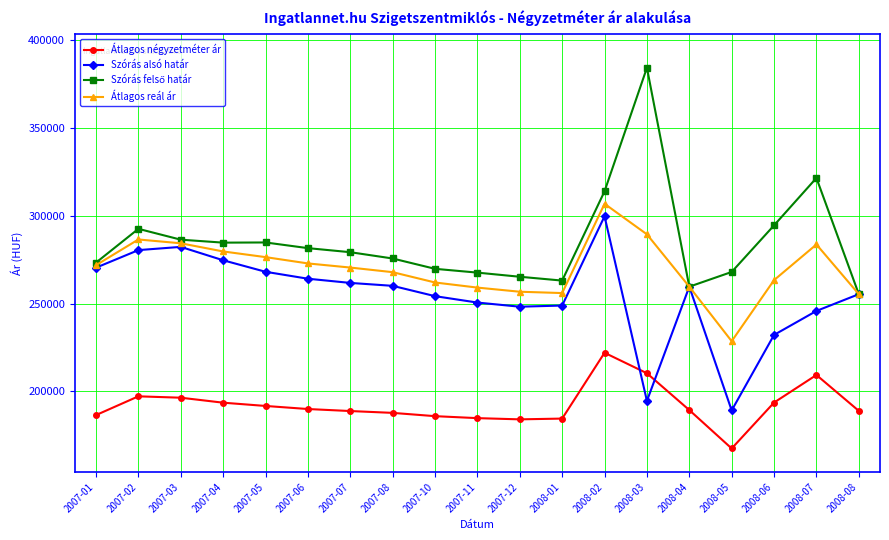

What value does the Szórás alsó határ series have at 2007-10?

254256